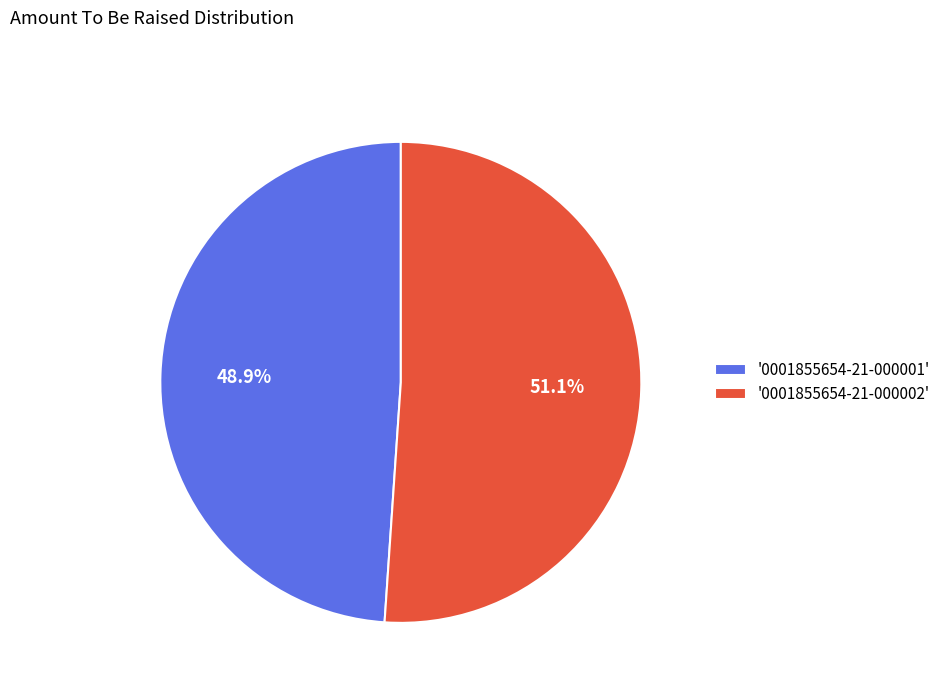

Which has a higher value, '0001855654-21-000001' or '0001855654-21-000002'?

'0001855654-21-000002'